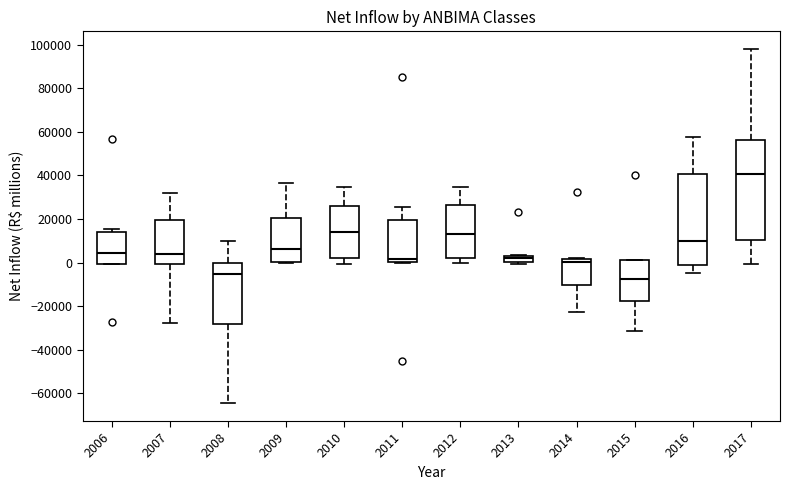

Comparing the boxes themselves (not the whiskers), which one is the tallest?

2017